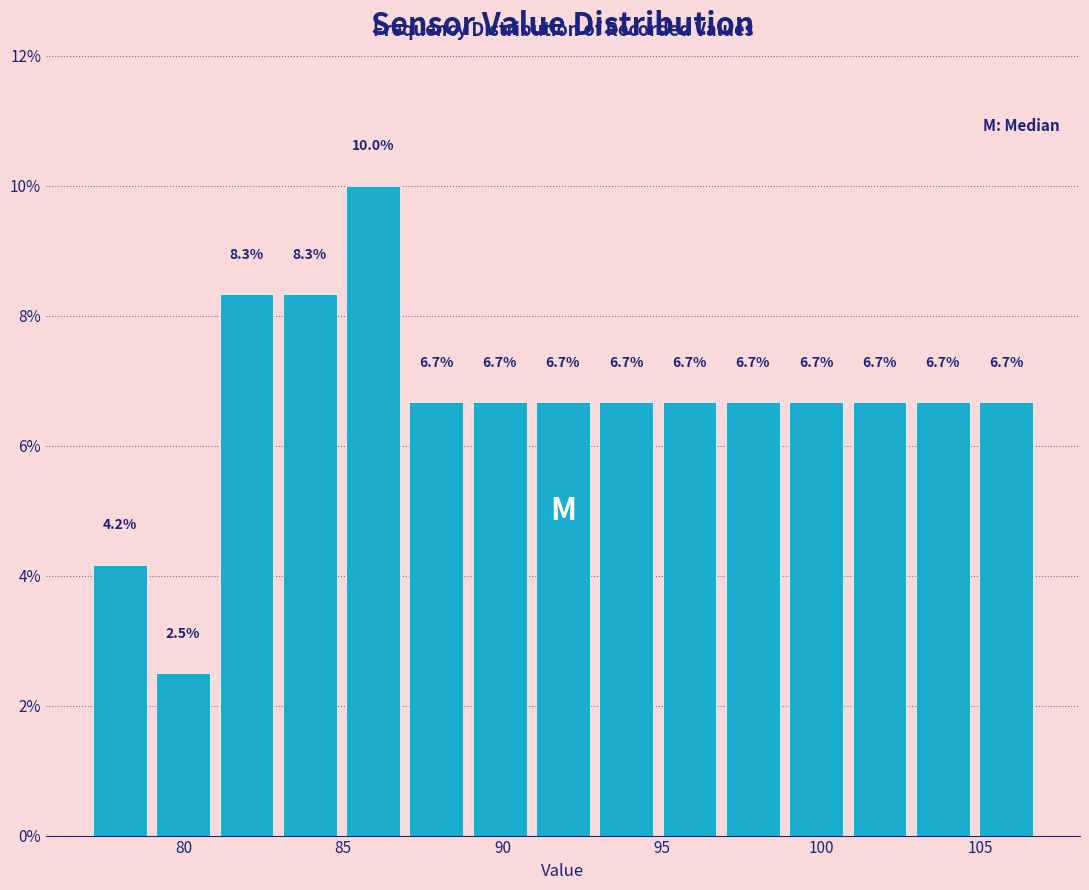

Read against the x-axis, roughly where is the centre of the tallest bar?

86.0